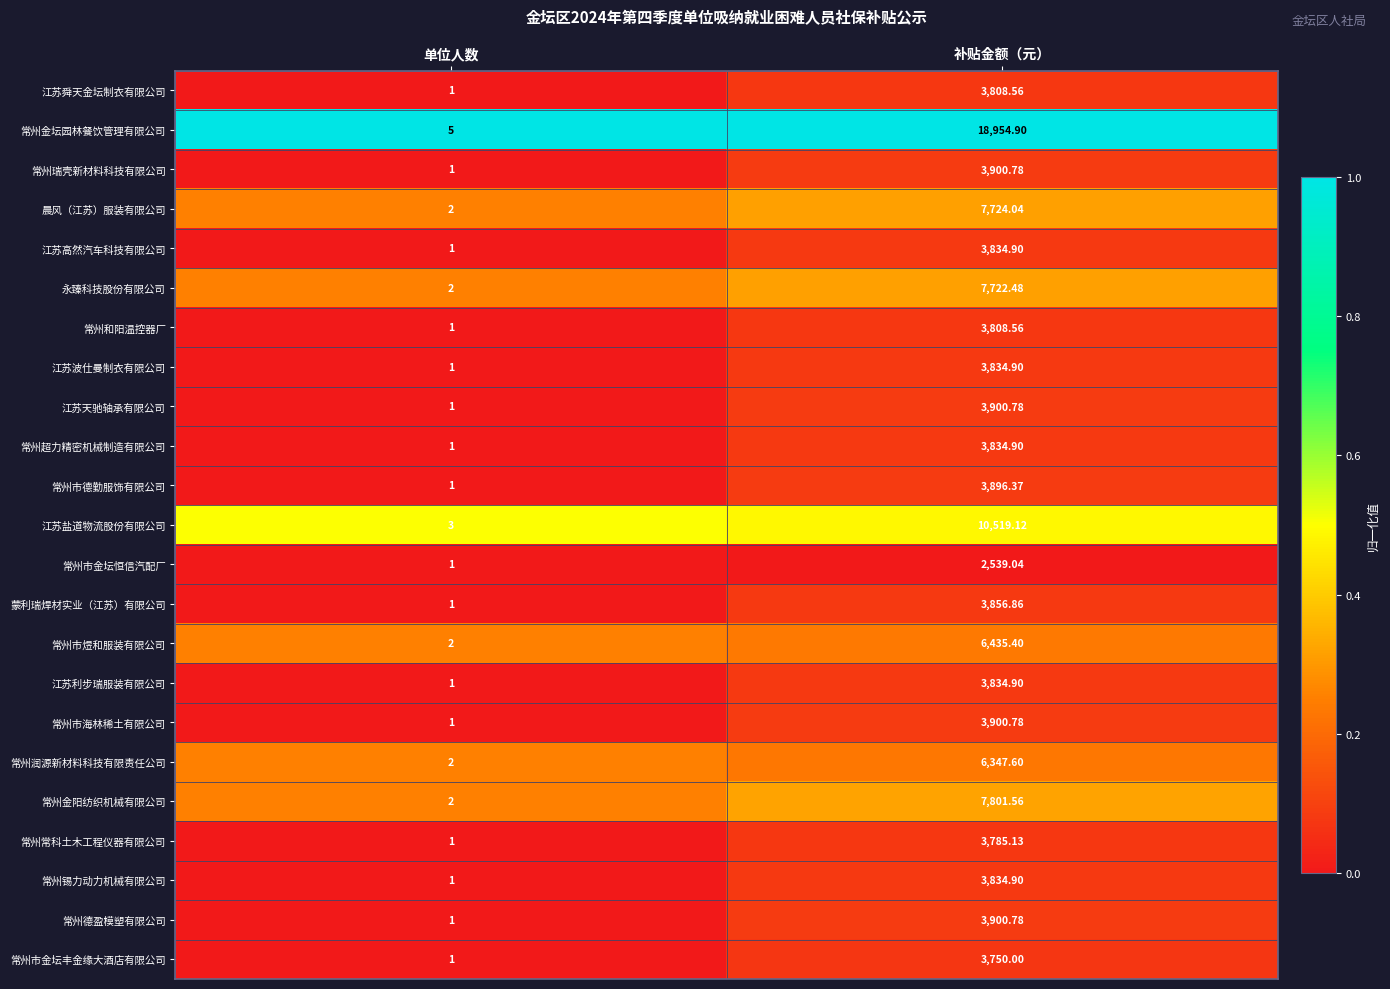

At which category is the sum across all series the highest?

补贴金额（元）